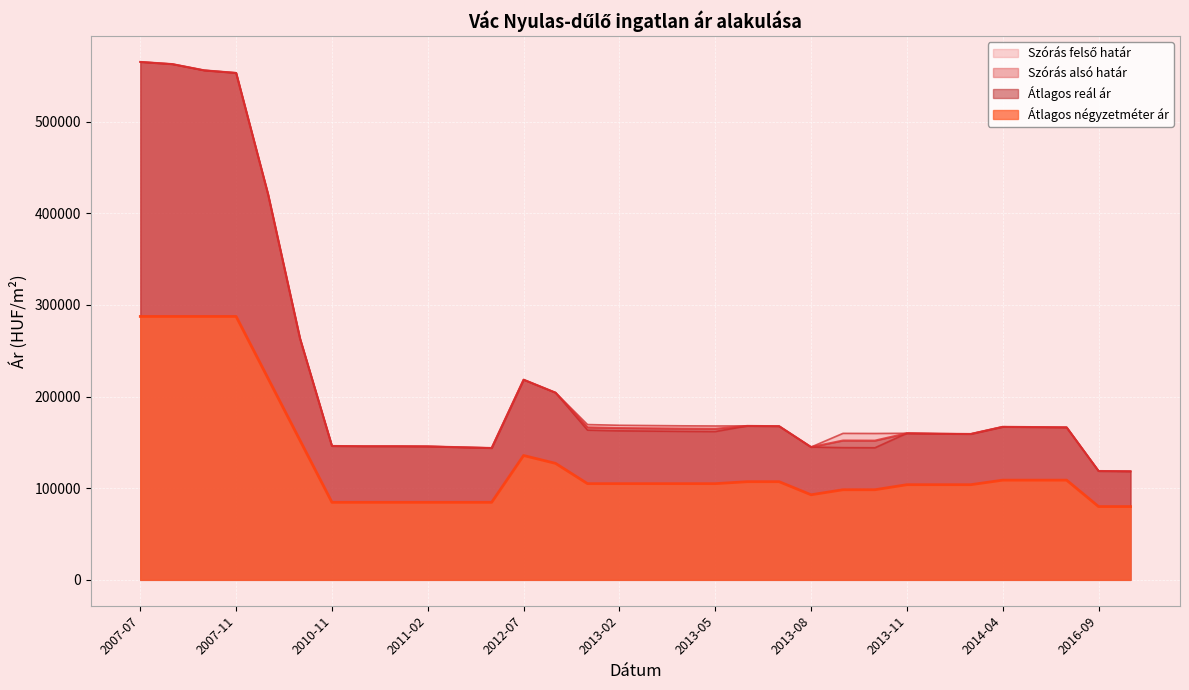

True or false: Átlagos reál ár has a value of 165096 at 2013-04.

True